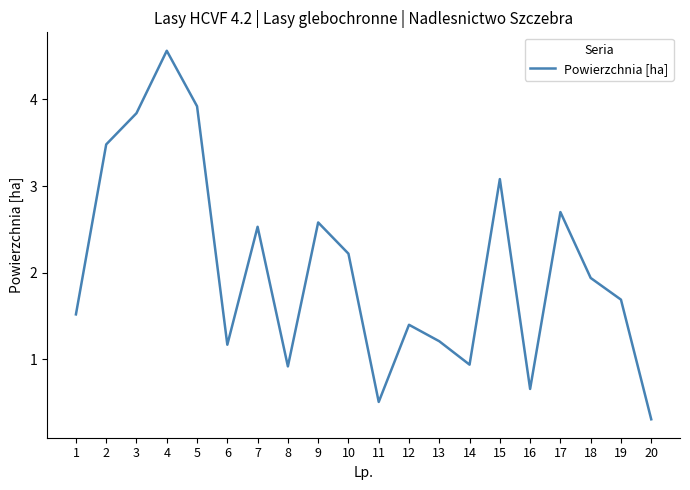

At which label is the value closest to 2?

18